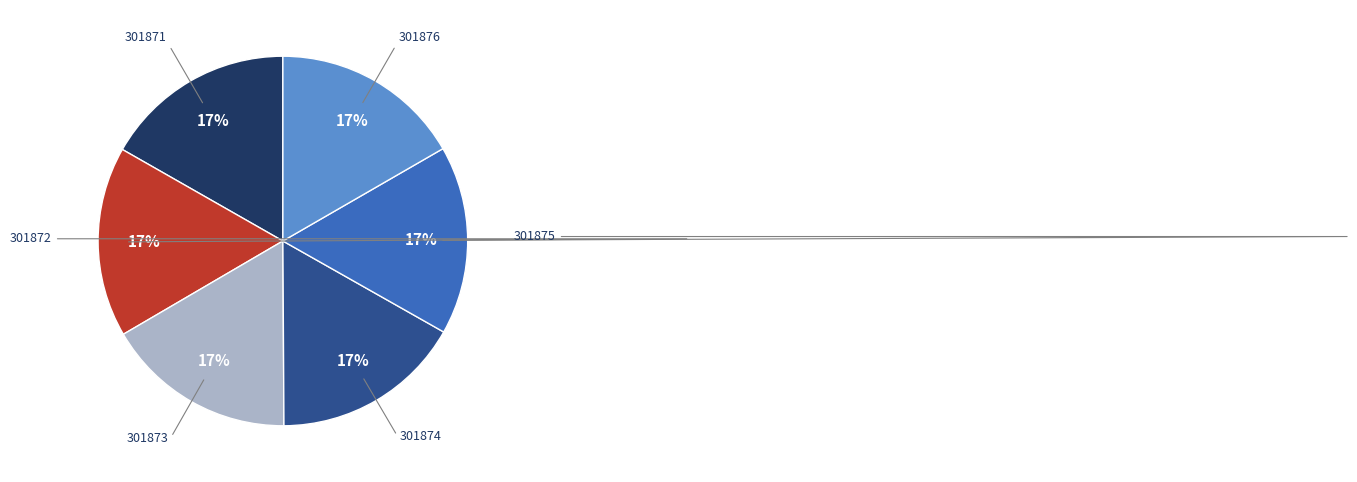

To the nearest percent, what is the average slice percentage?

17%